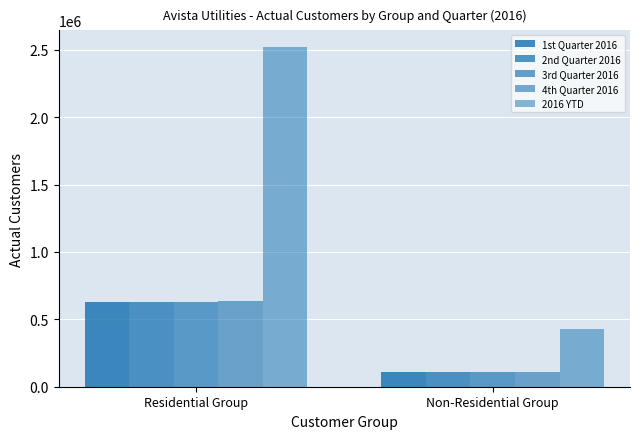

How many bars are there in total?

10